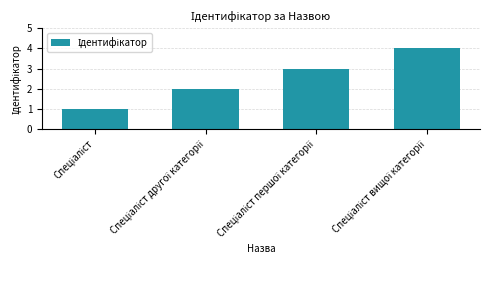

What is the maximum value shown in the chart?

4